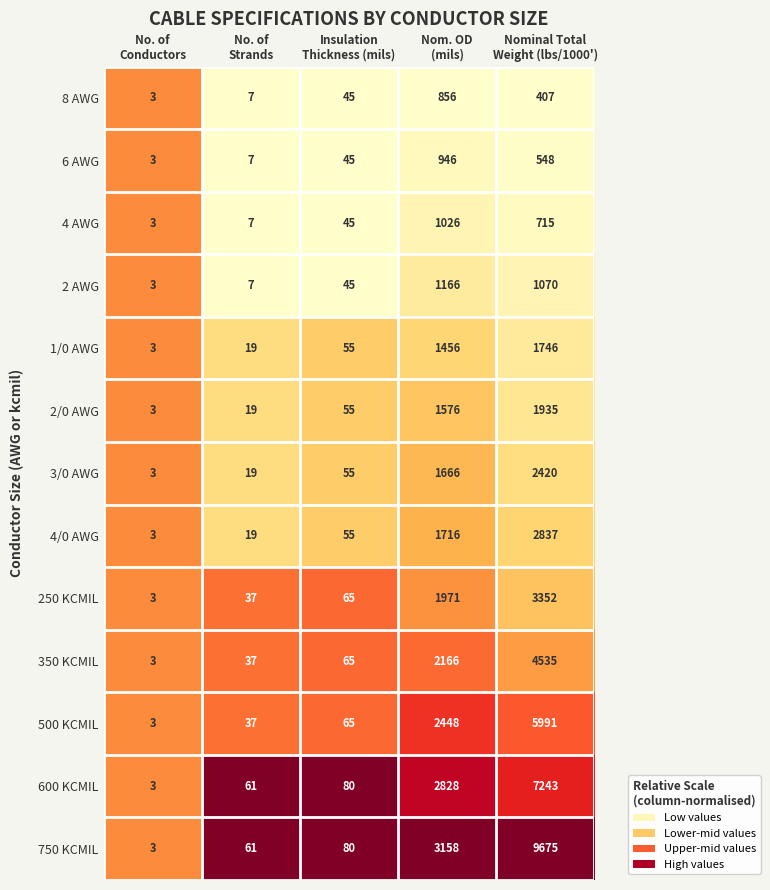

At which category is the sum across all series the highest?

Nominal Total
Weight (lbs/1000')